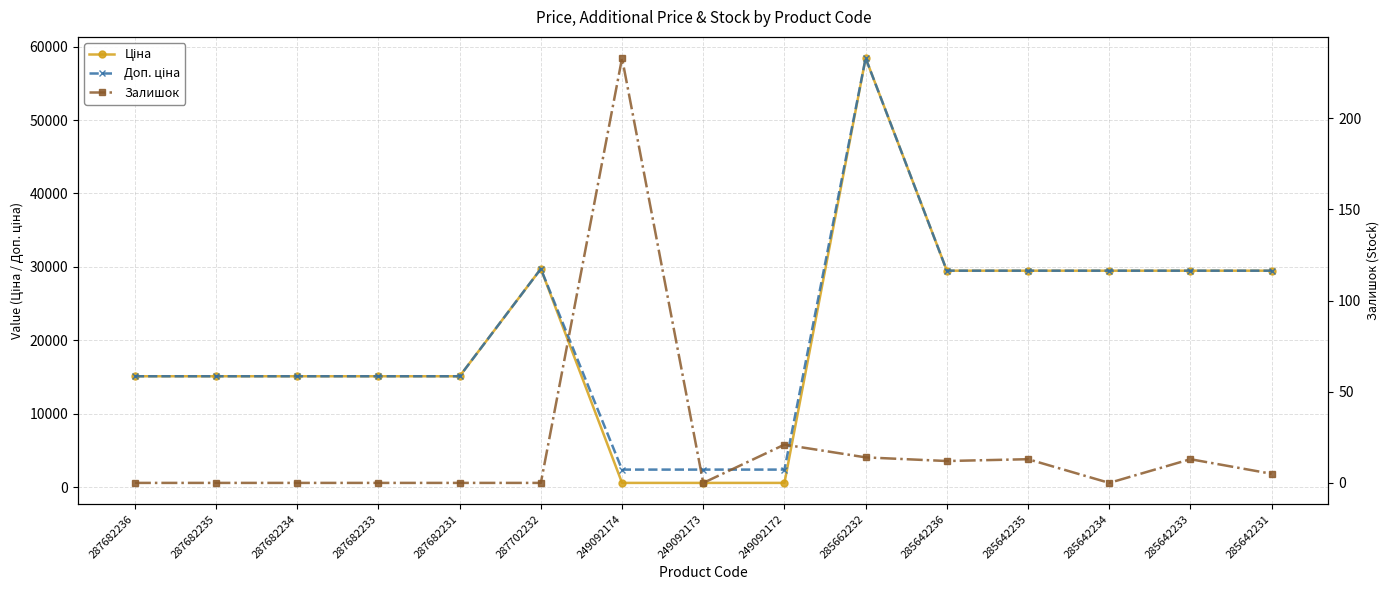

In Ціна, how many points are higher than both neighbors (excluding endpoints)?

2